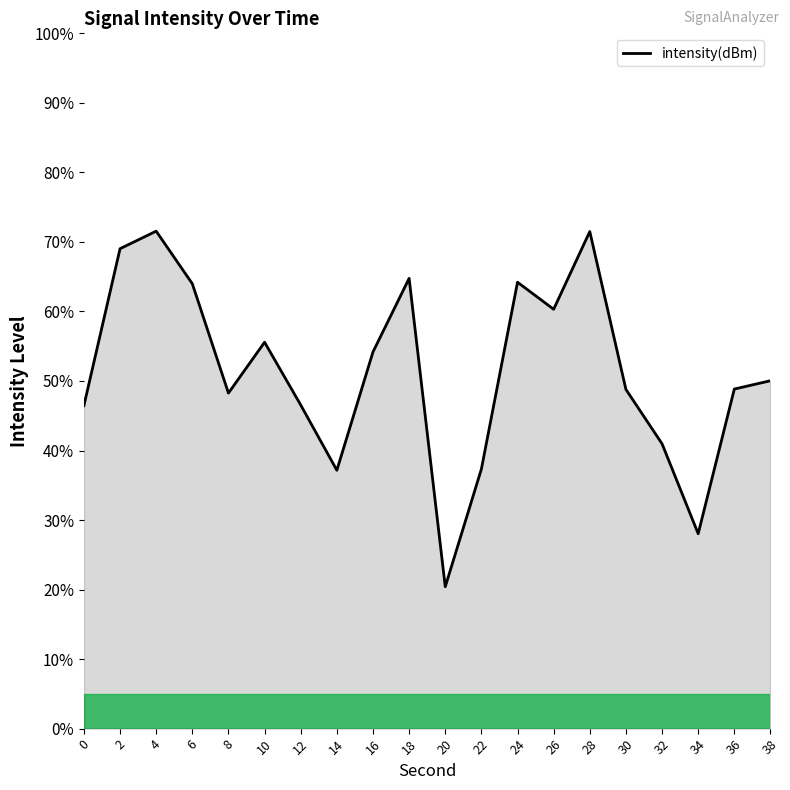

What is the approximate value at 22?

37.3